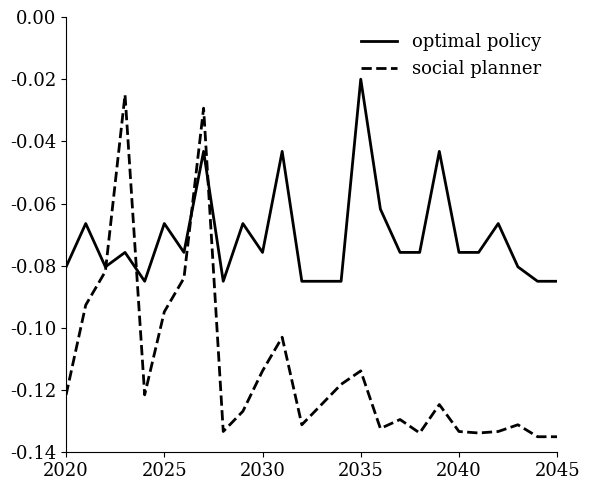

List the series in order of their overall mean, lowest first.

social planner, optimal policy